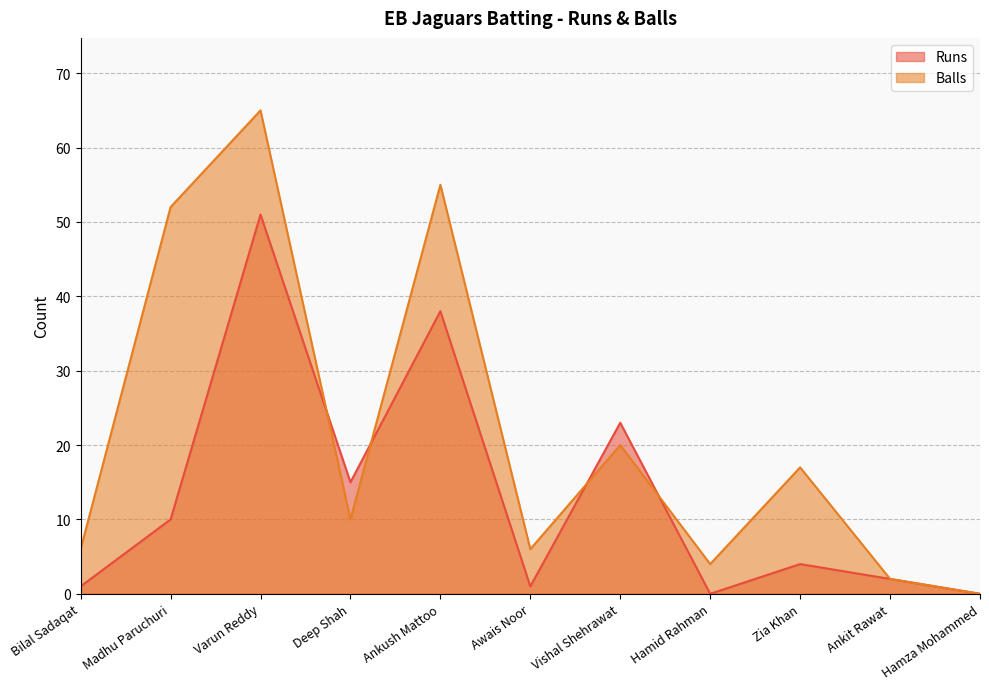

How many interior local valleys does the Runs series have?

3